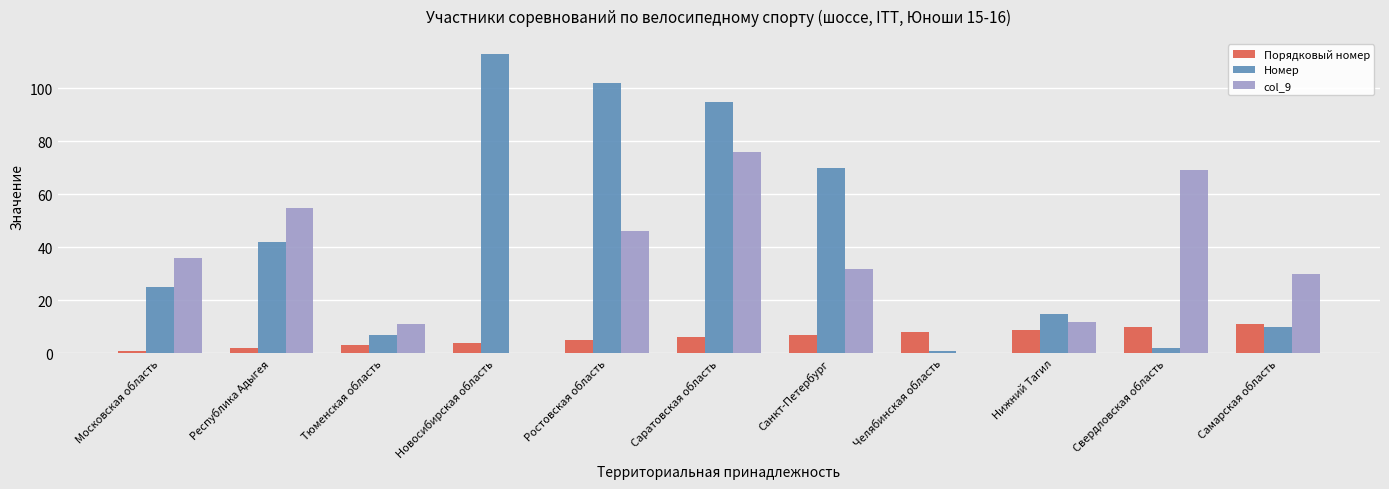

How many categories are shown in the chart?

11